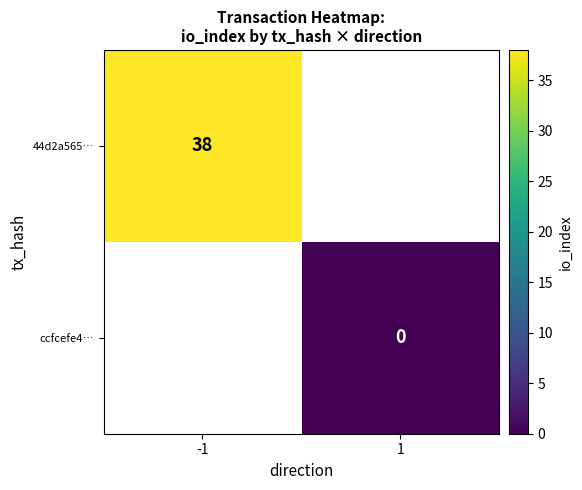

True or false: 44d2a565… has a value of 20 at -1.

False